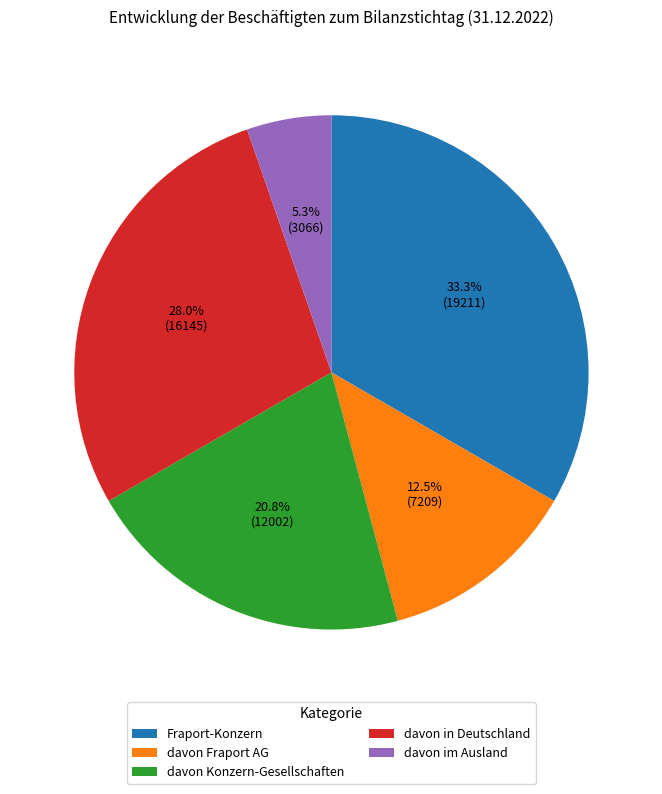

Rank the categories by value from lowest to highest.

davon im Ausland, davon Fraport AG, davon Konzern-Gesellschaften, davon in Deutschland, Fraport-Konzern